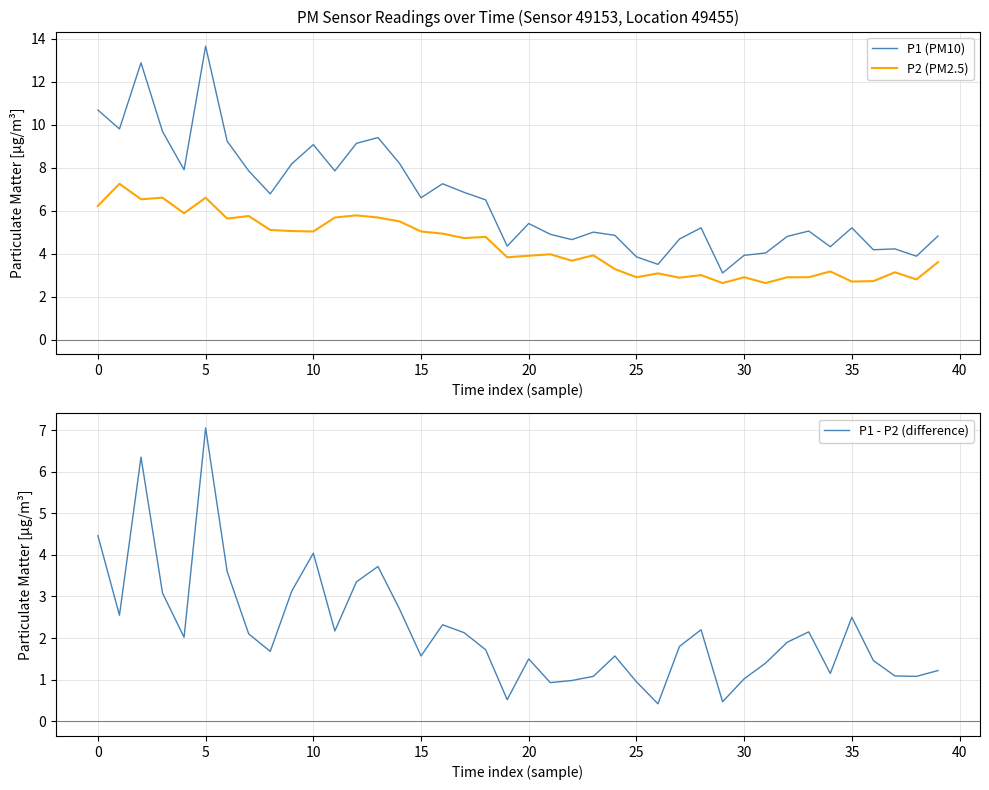

What is the highest value of the P1 (PM10) series?

13.7